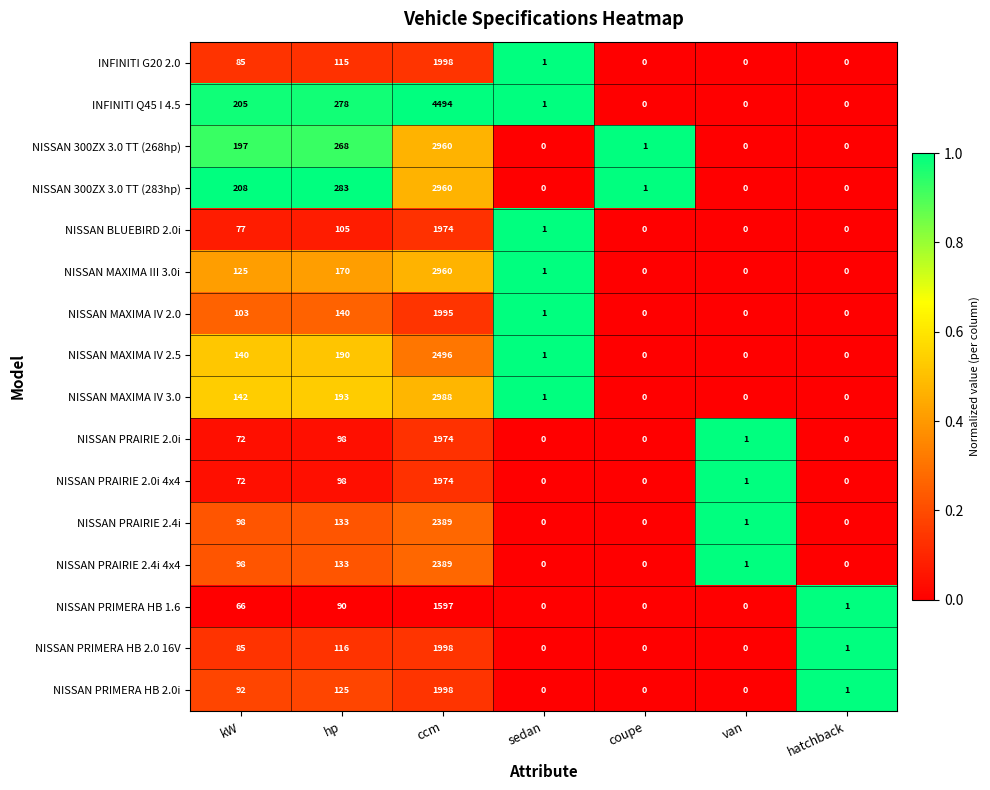

Is it true that NISSAN MAXIMA IV 2.5 equals -1205 at coupe?

False